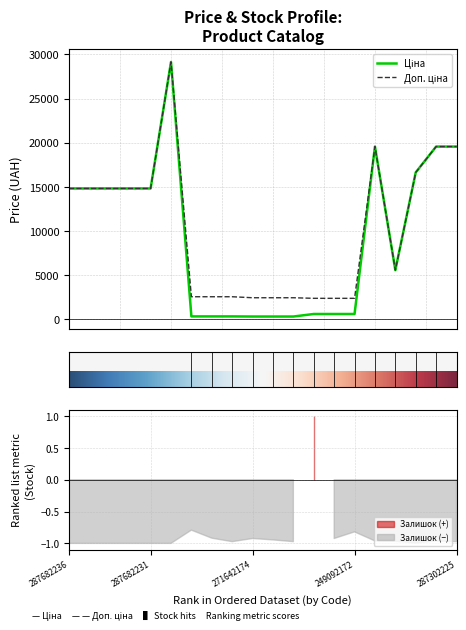

At which category does the chart reach its minimum across all series?

271642174